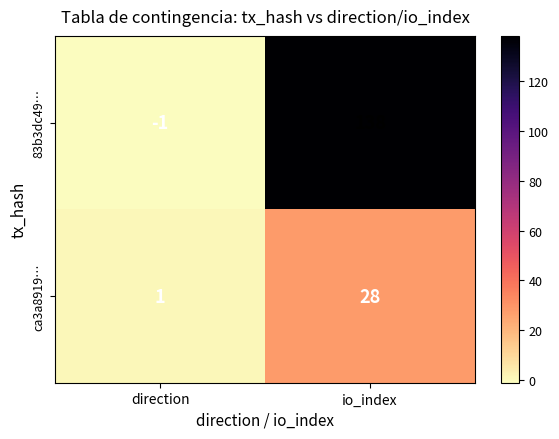

At how many categories does at least one series exceed 19?

1